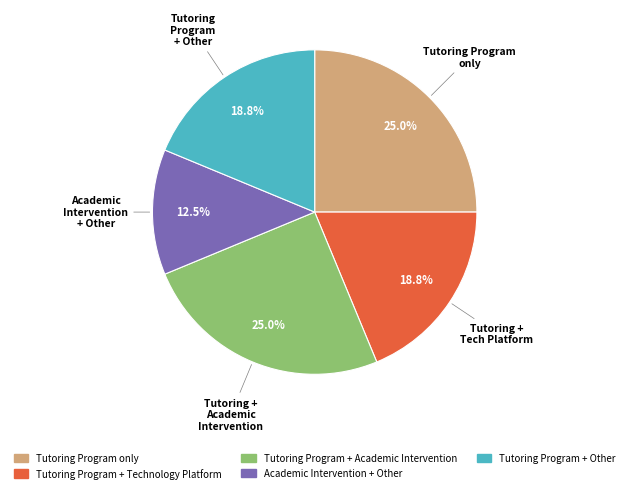

Between Tutoring Program + Academic Intervention and Tutoring Program + Technology Platform, which is larger?

Tutoring Program + Academic Intervention